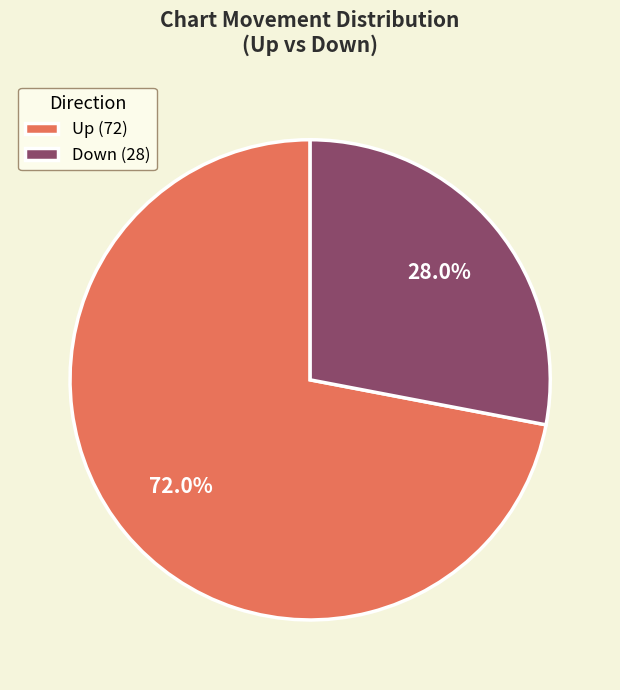

Between Up (72) and Down (28), which is larger?

Up (72)